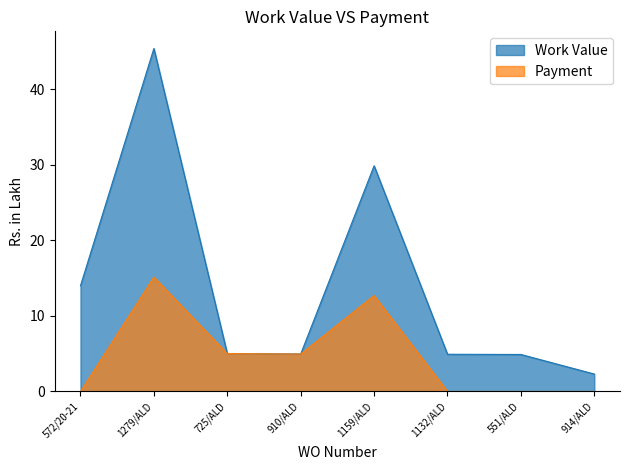

Reading right to left, list all the values displayed in this chart.

Work Value: 2.3	4.9	4.9	29.9	5.0	5.0	45.4	14.0
Payment: 0.0	0.0	0.0	12.7	5.0	5.0	15.2	0.0